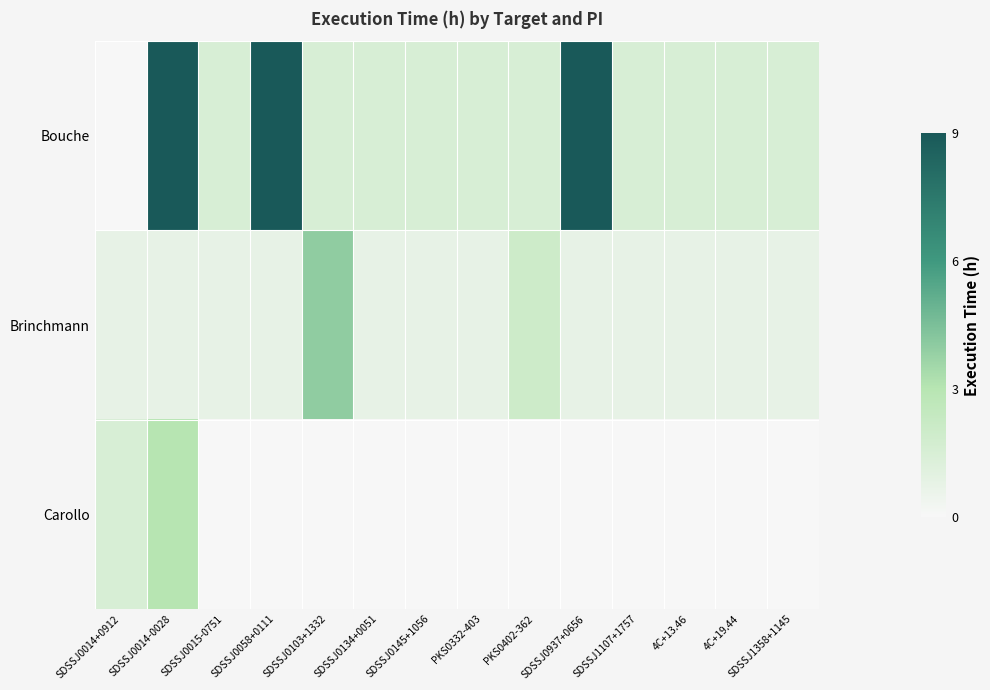

At how many categories does at least one series exceed 10?

1